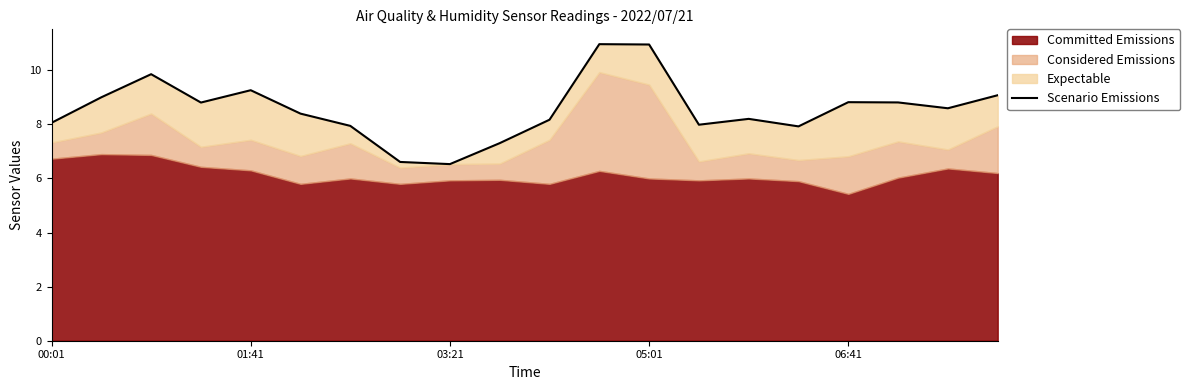

Does the chart display data point markers on the line(s)?

No